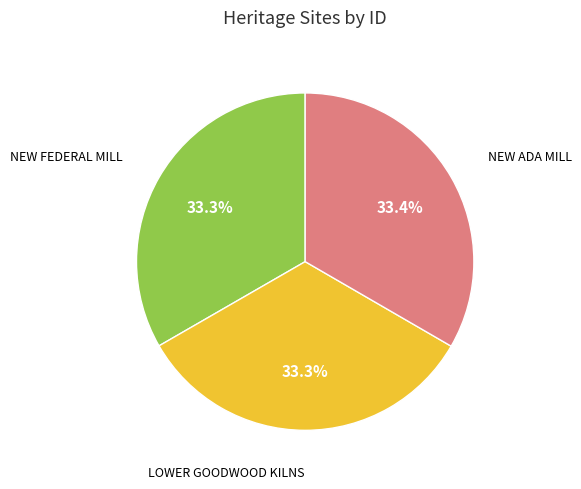

Is there a majority slice in this chart?

No